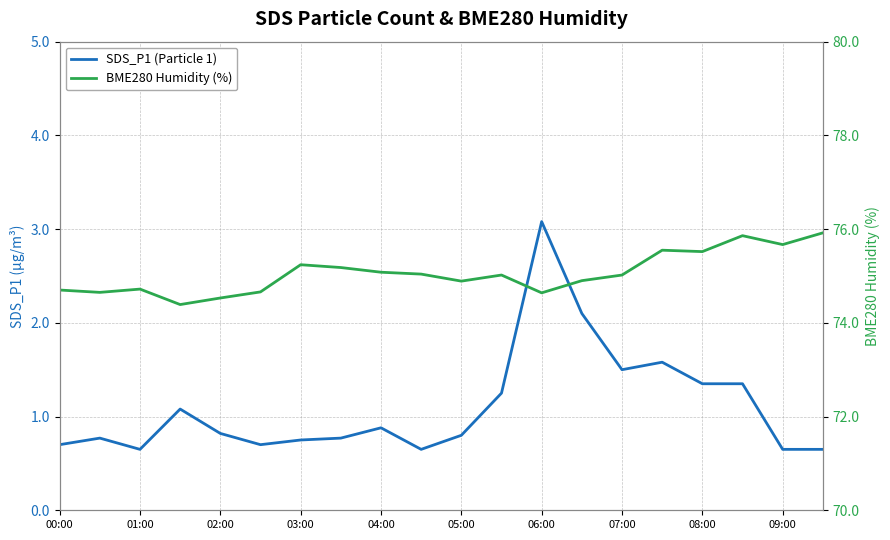

What is the minimum value shown in the chart?

0.7